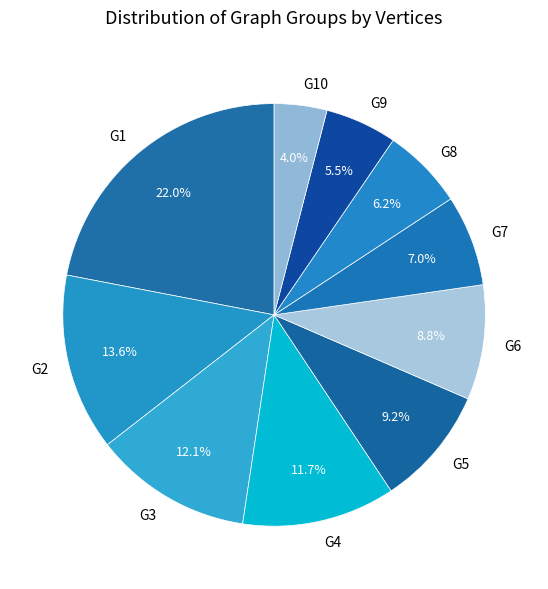

What portion of the pie excludes G3?

87.9%